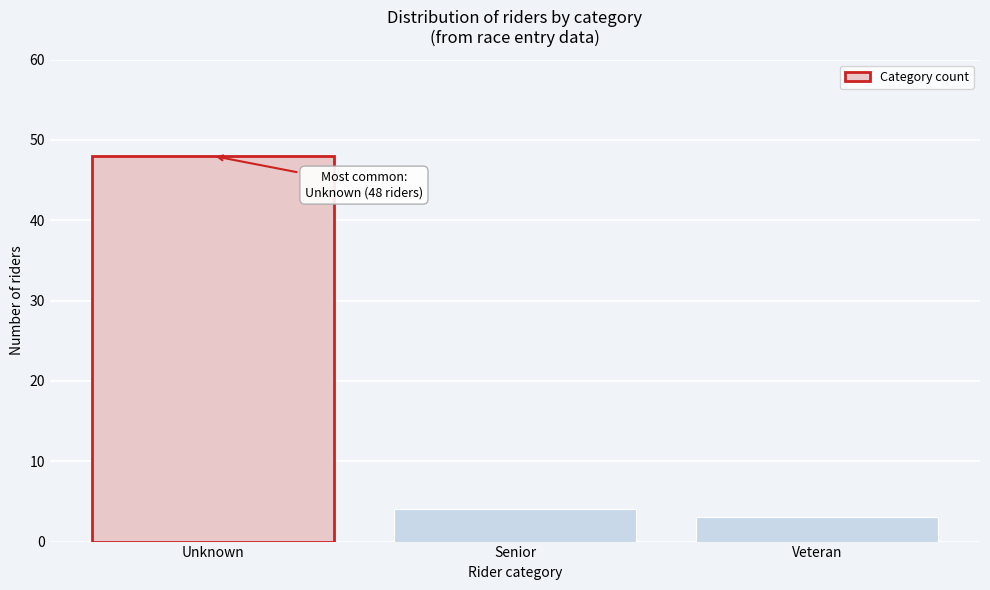

Reading left to right, what are all the values shown in this chart?

48	4	3